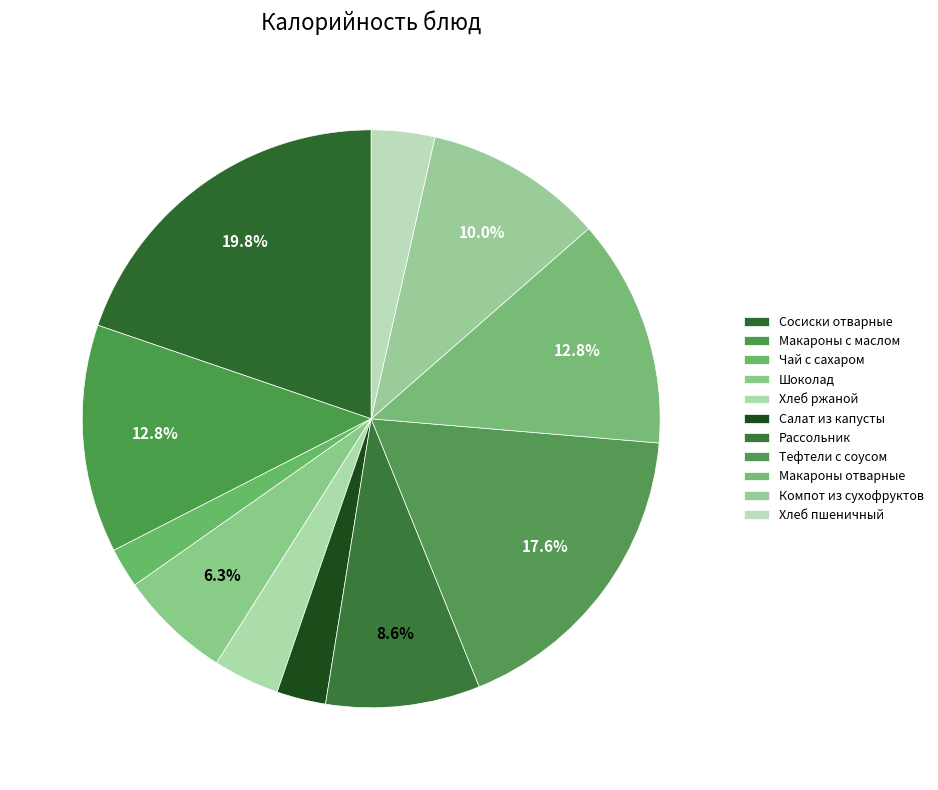

True or false: Компот из сухофруктов accounts for 1% of the total.

False